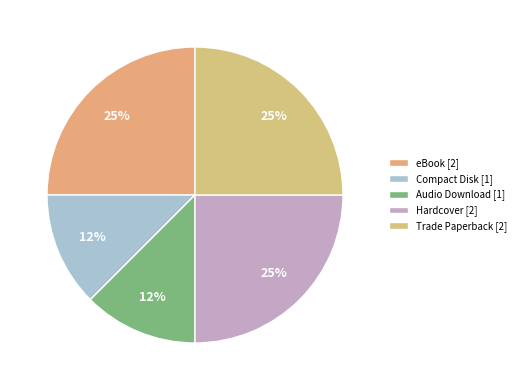

What is the smallest slice in the pie chart?

Compact Disk